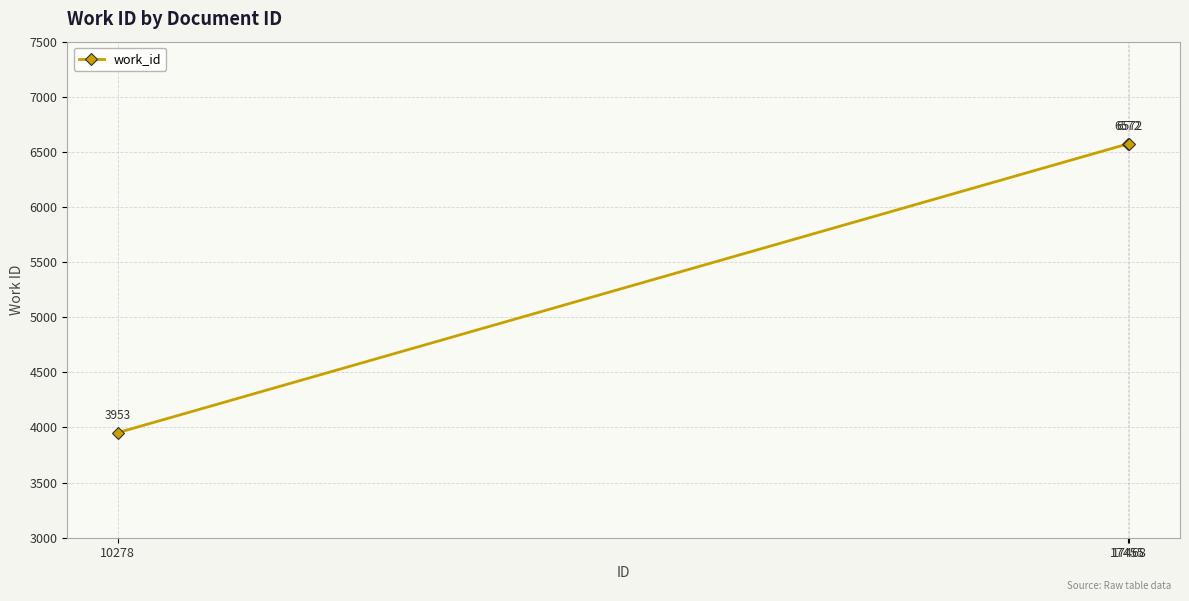

Which label corresponds to the smallest value in the chart?

10278